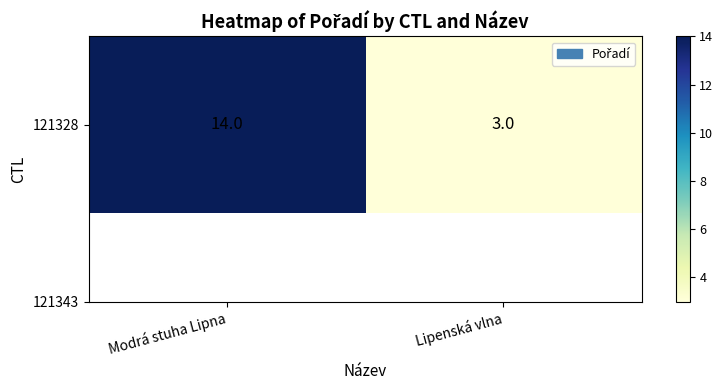

What is the minimum value shown in the chart?

3